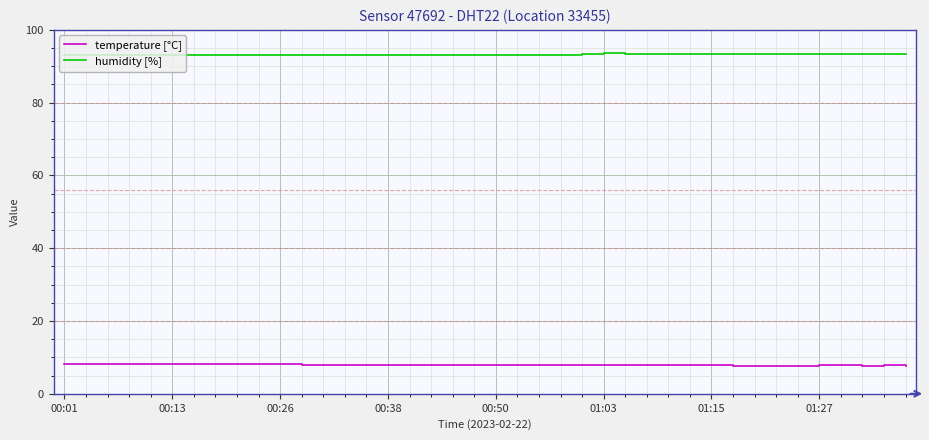

List the series in order of their overall mean, highest first.

humidity [%], temperature [°C]